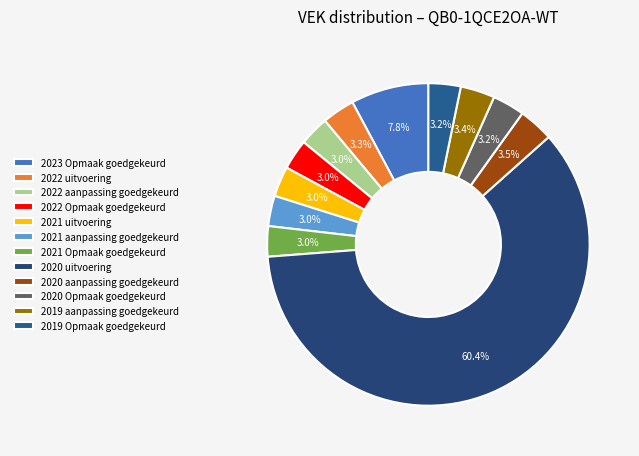

Which slice is the largest?

2020 uitvoering